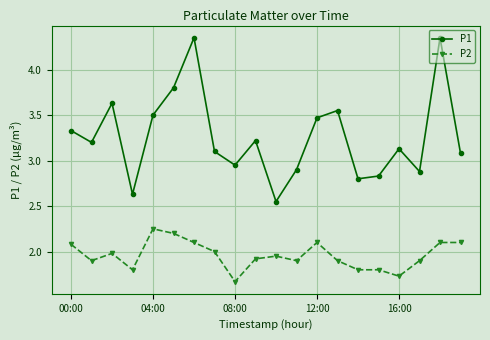

What is the value of the P2 point at the 16th from the left?

1.8